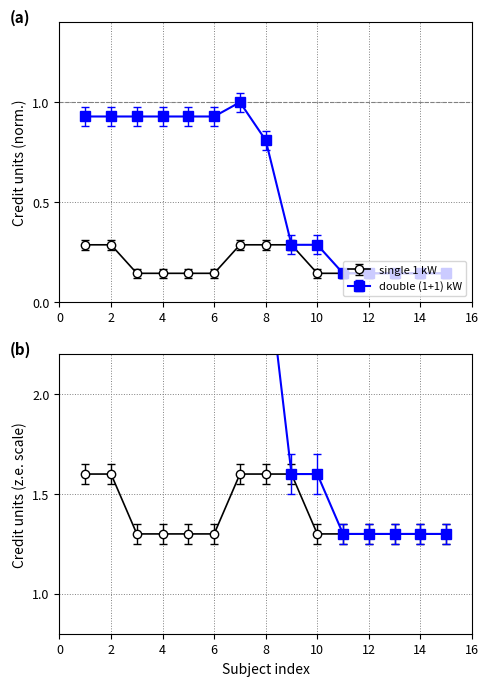

True or false: double (1+1) kW has a value of 1.3 at 5.

False